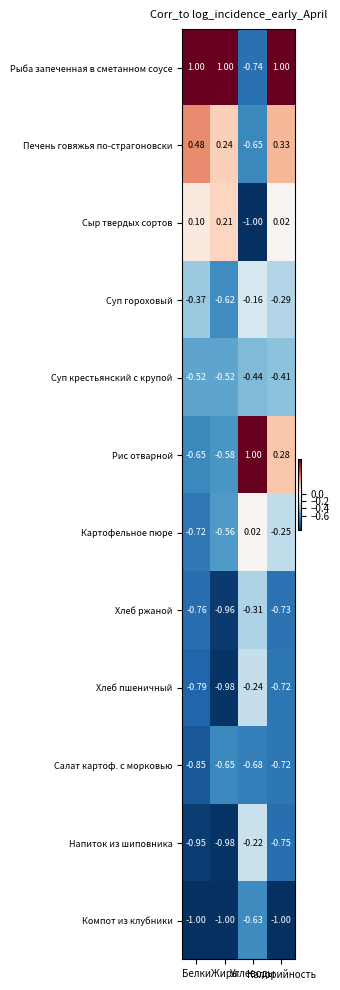

Count the number of data series in this chart.

12